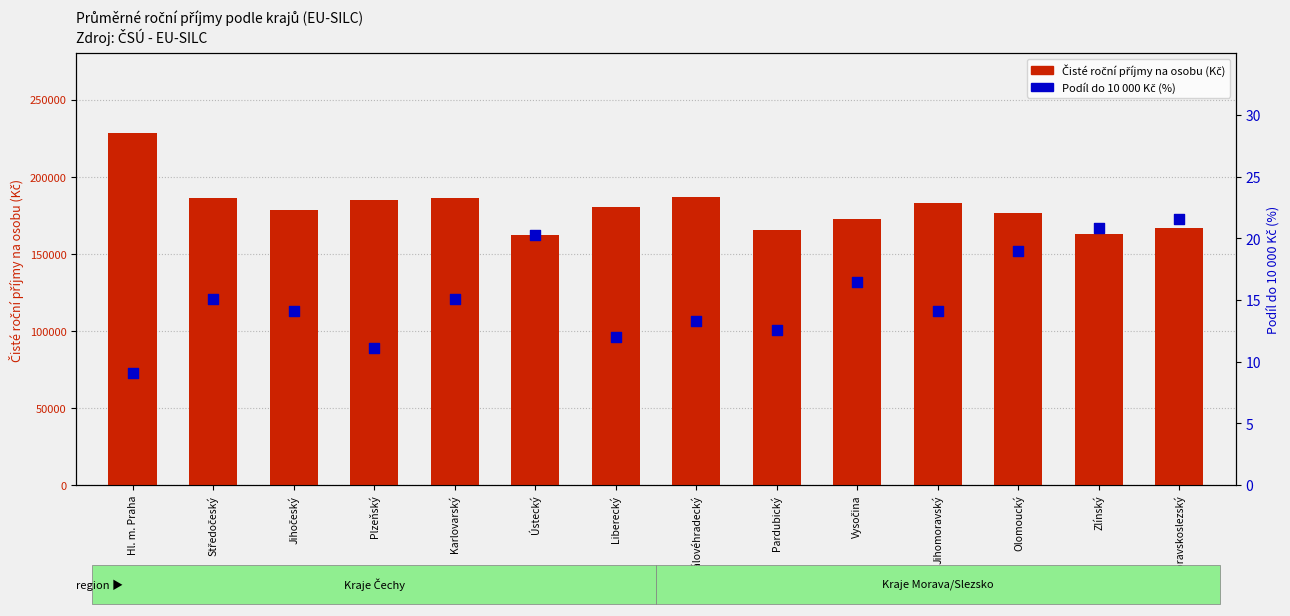

At which category is the sum across all series the highest?

Hl. m. Praha